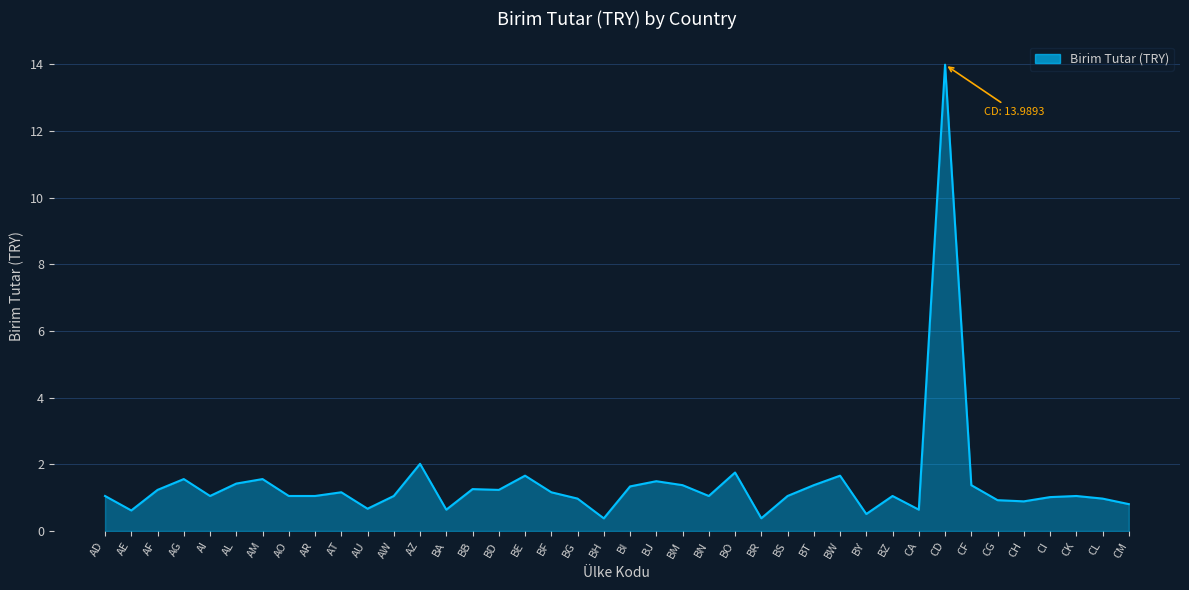

Which label corresponds to the largest value in the chart?

CD